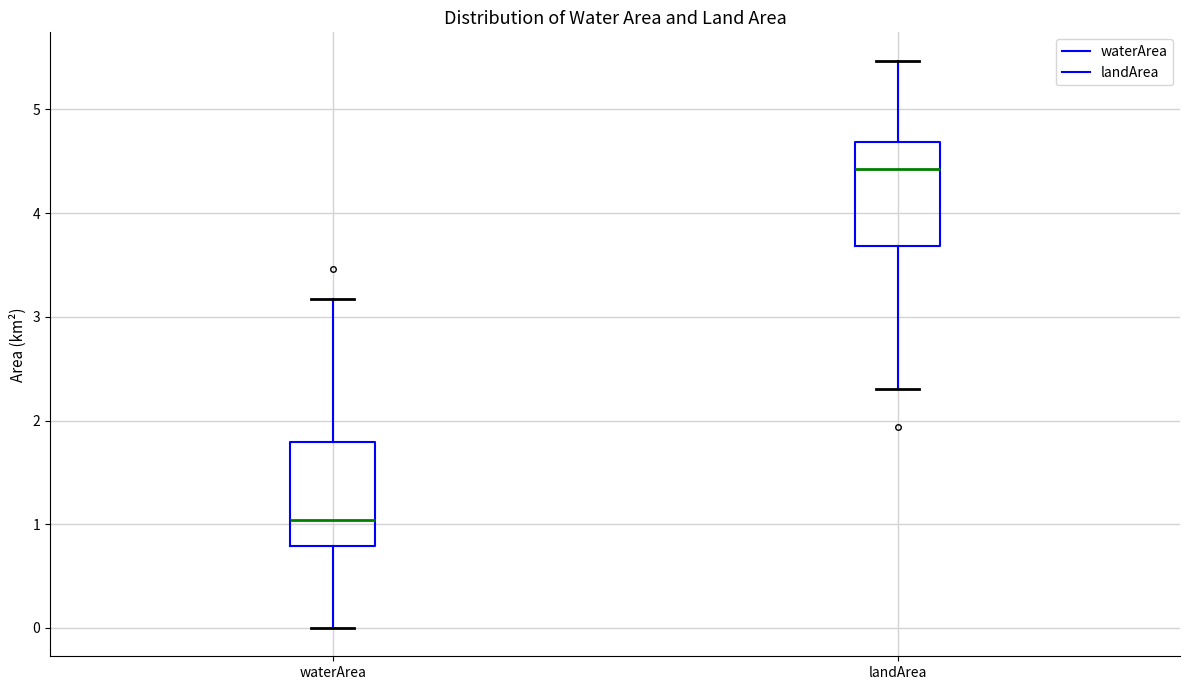

Reading left to right, read every box against the y-axis: the position of its median line, the range the box covers, and the ends of its whiskers. The values are not printed on the chart, so give them approximately, as read against the axis.

waterArea: median 1.0, box 0.8 to 1.8, whiskers 0.0 to 3.2
landArea: median 4.4, box 3.7 to 4.7, whiskers 2.3 to 5.5